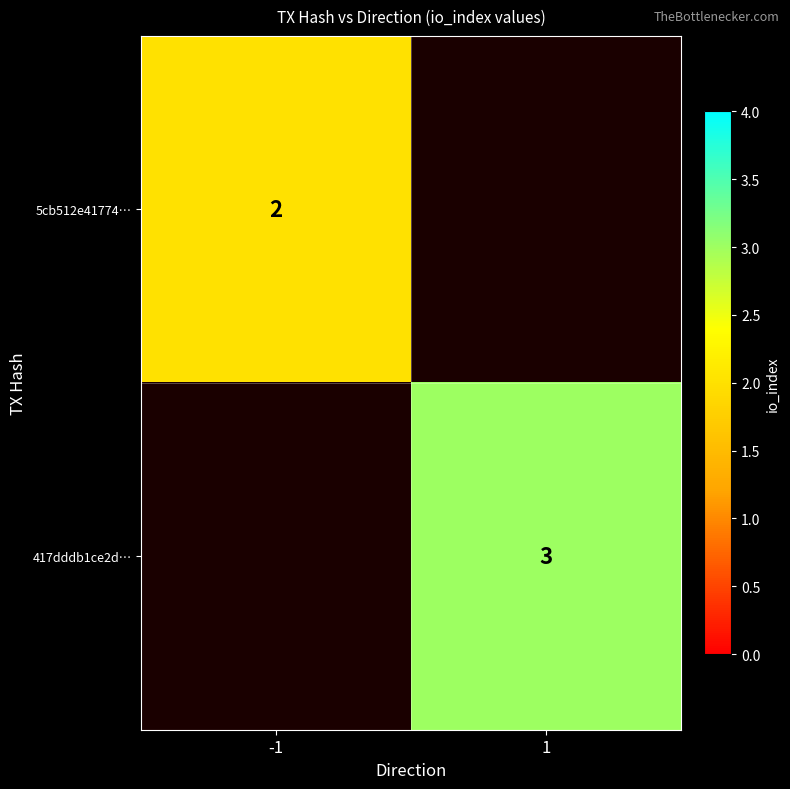

Between 1 and -1, which is larger?

-1